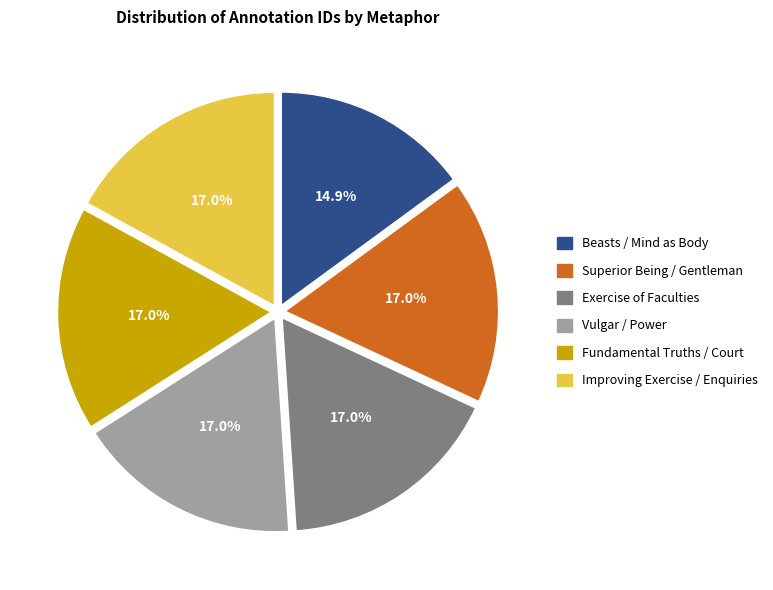

To the nearest percent, what is the combined percentage of Exercise of Faculties and Beasts / Mind as Body?

32%